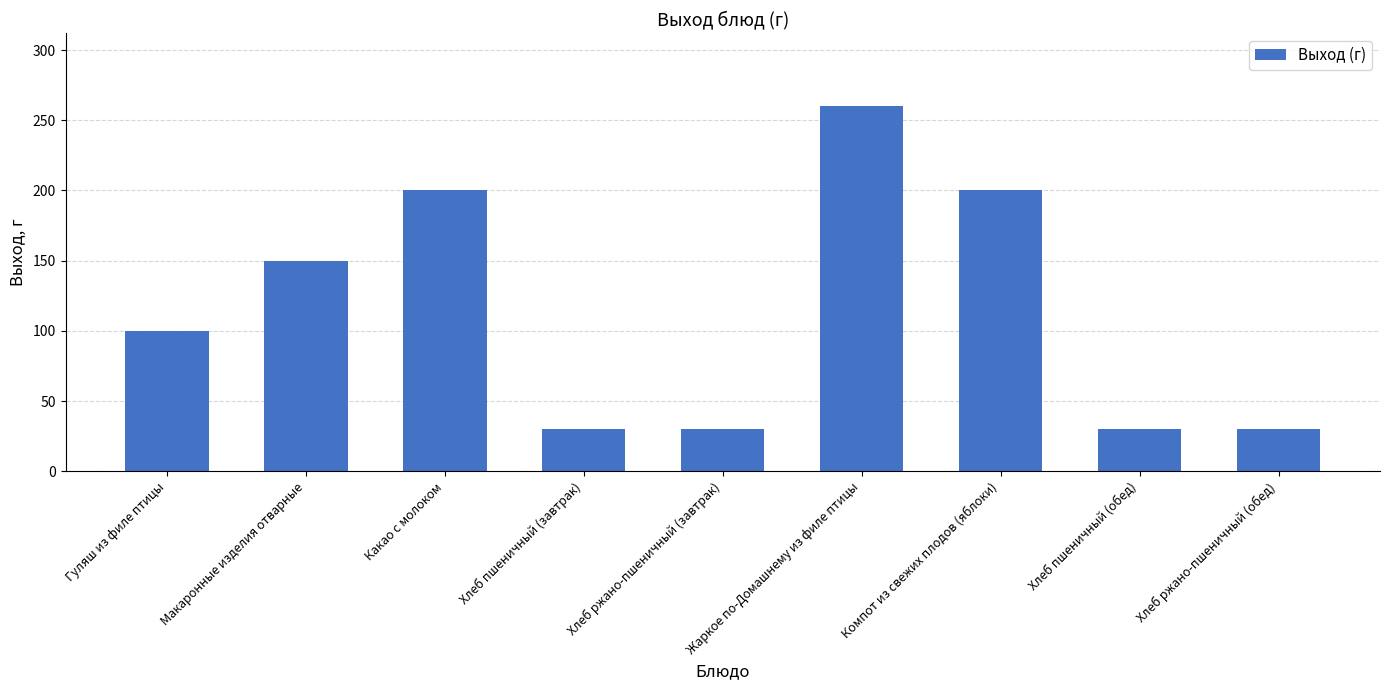

Is it true that the value at Хлеб ржано-пшеничный (обед) is 13?

False